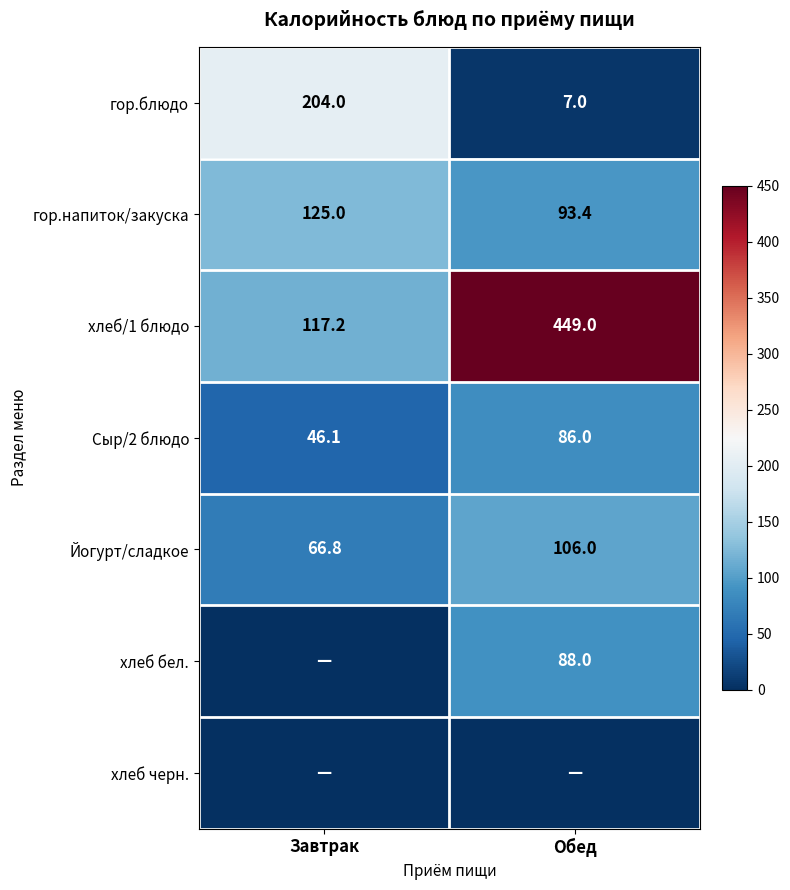

What is the difference between the maximum and minimum values in the гор.напиток/закуска series?

31.6